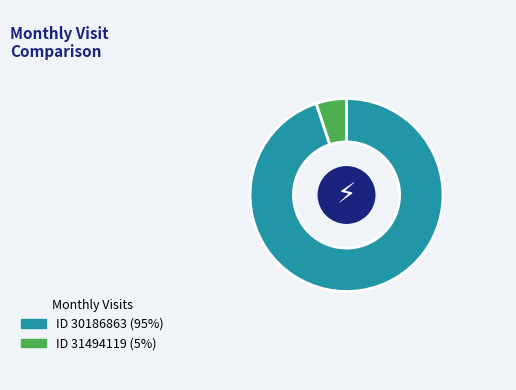

How many slices are in this pie chart?

2